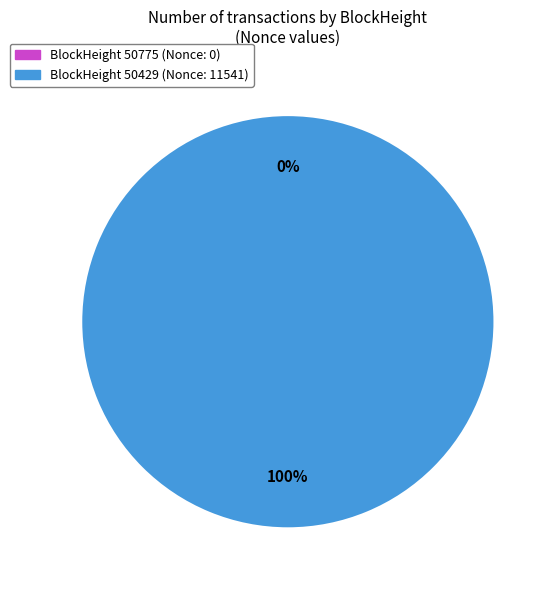

Rank the categories by value from lowest to highest.

50775, 50429